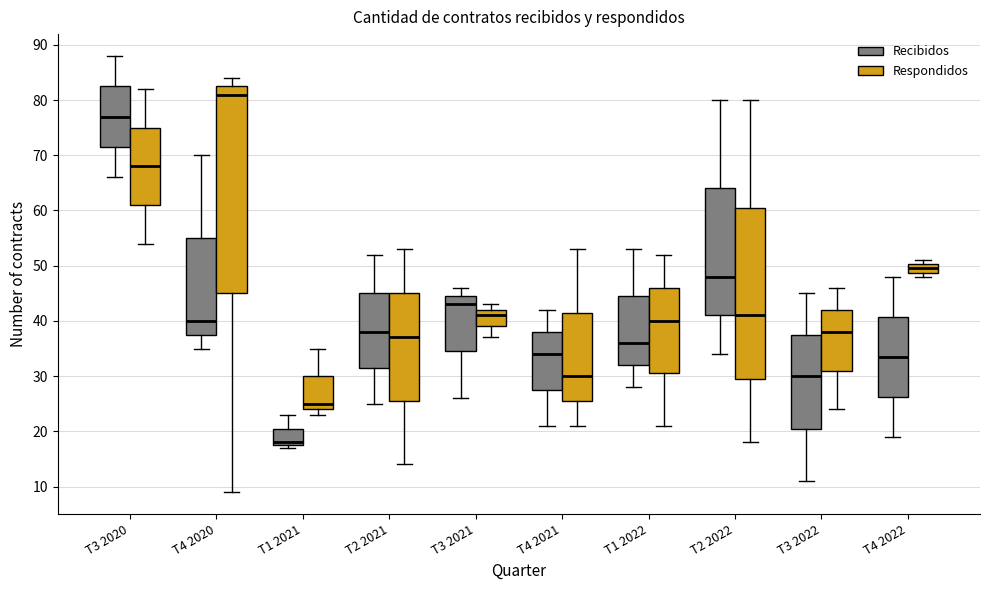

Which box has the lowest median line?

T1 2021 (Recibidos)